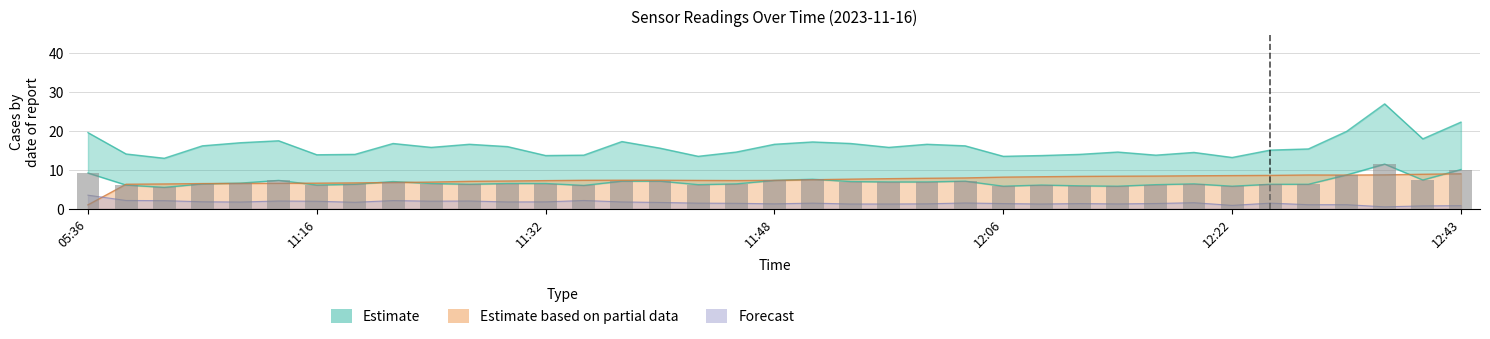

Which category has the highest value across all series?

12:38